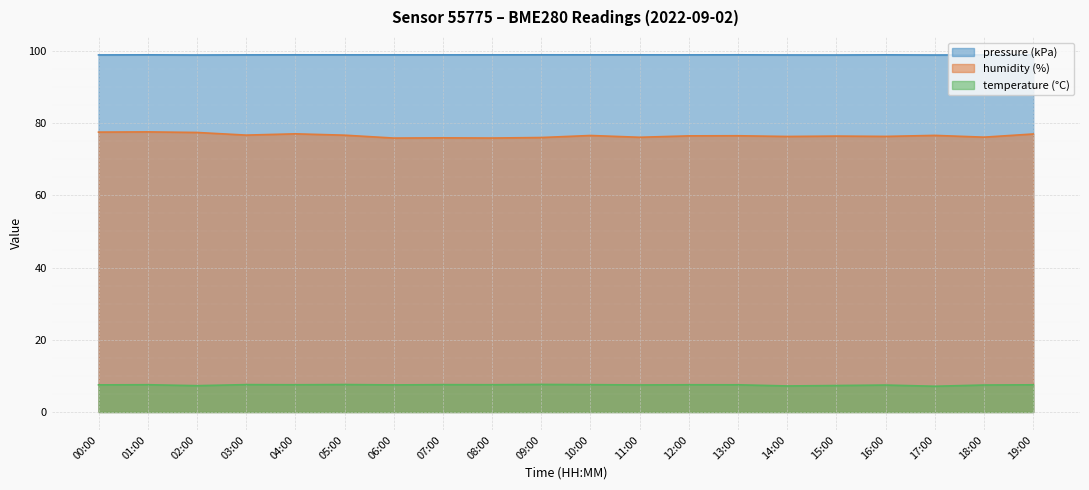

How many interior local valleys does the pressure series have?

6